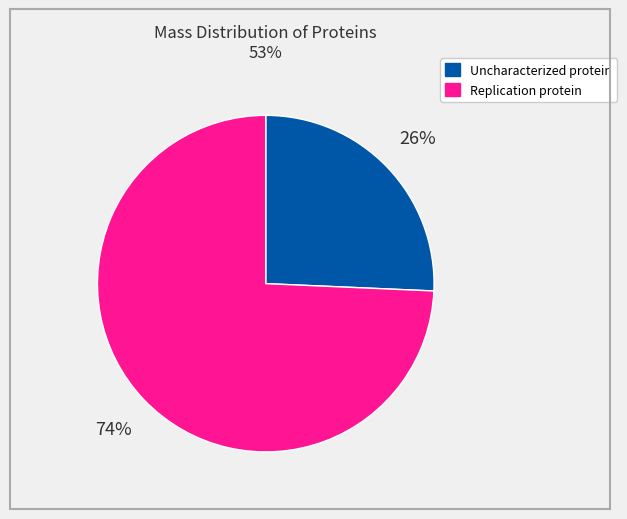

How many slices are in this pie chart?

2